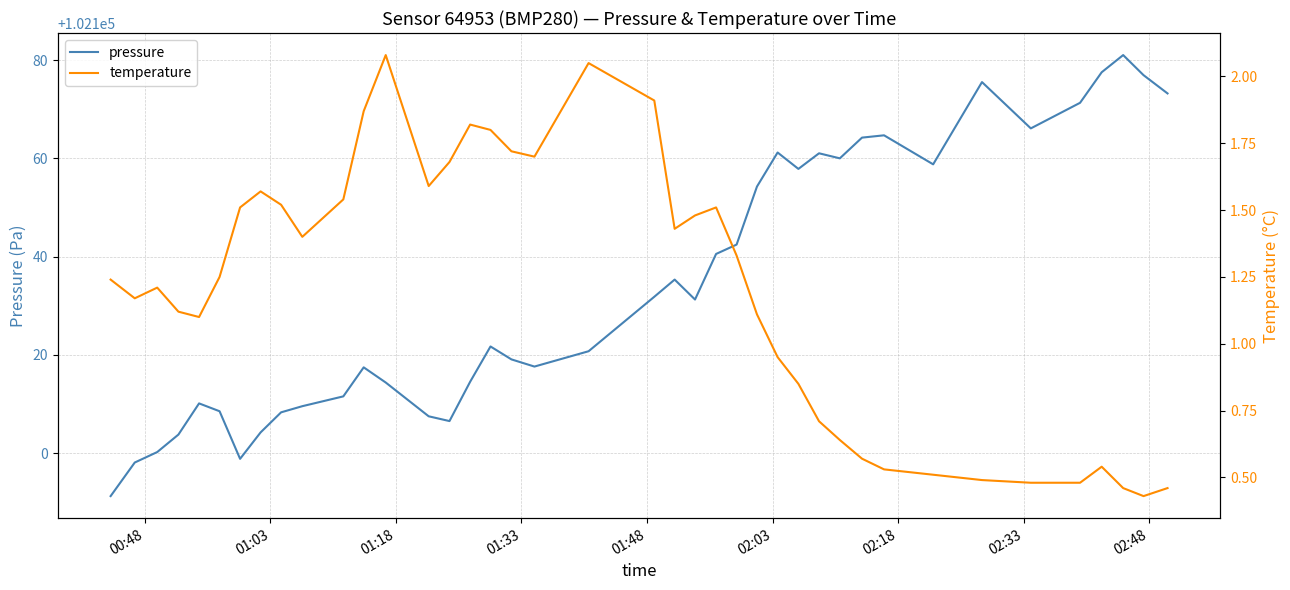

Reading right to left, extract all data points from this chart.

pressure: 102173.2	102177.0	102181.1	102177.6	102171.3	102166.1	102175.6	102158.8	102164.7	102164.2	102160.0	102161.1	102157.9	102161.2	102154.3	102142.5	102140.6	102131.3	102135.3	102131.8	102120.8	102117.6	102119.1	102121.7	102114.5	102106.5	102107.5	102114.4	102117.5	102111.6	102109.6	102108.3	102104.2	102098.8	102108.5	102110.1	102103.8	102100.2	102098.1	102091.2
temperature: 0.5	0.4	0.5	0.5	0.5	0.5	0.5	0.5	0.5	0.6	0.6	0.7	0.8	0.9	1.1	1.3	1.5	1.5	1.4	1.9	2.0	1.7	1.7	1.8	1.8	1.7	1.6	2.1	1.9	1.5	1.4	1.5	1.6	1.5	1.2	1.1	1.1	1.2	1.2	1.2